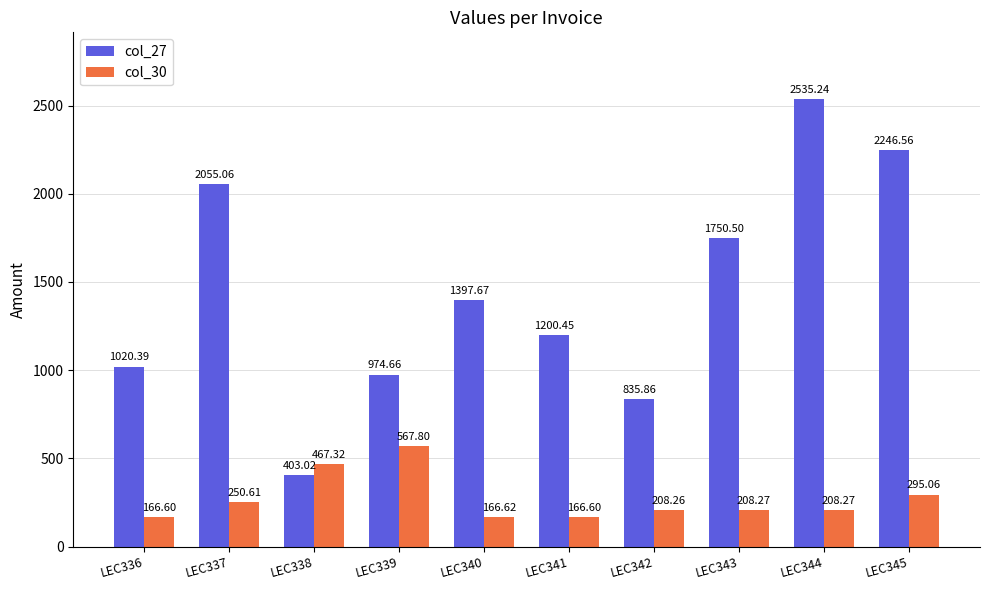

Which series changed the most between LEC337 and LEC345?

col_27